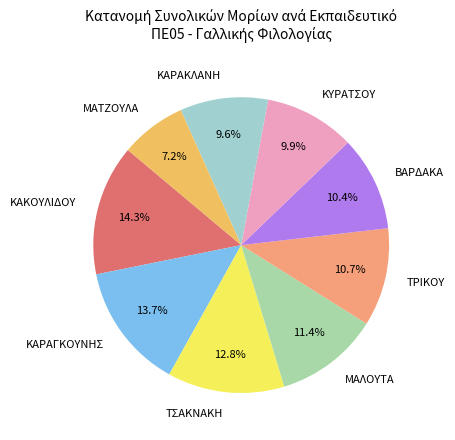

To the nearest percent, what is the combined percentage of ΤΡΙΚΟΥ and ΜΑΤΖΟΥΛΑ?

18%